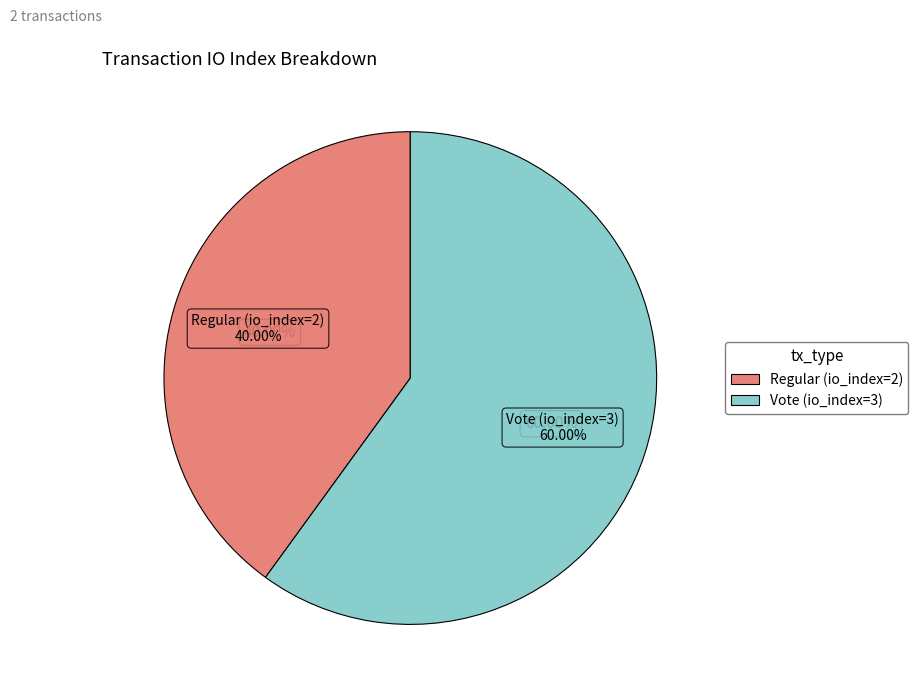

True or false: Vote (io_index=3) accounts for 49% of the total.

False